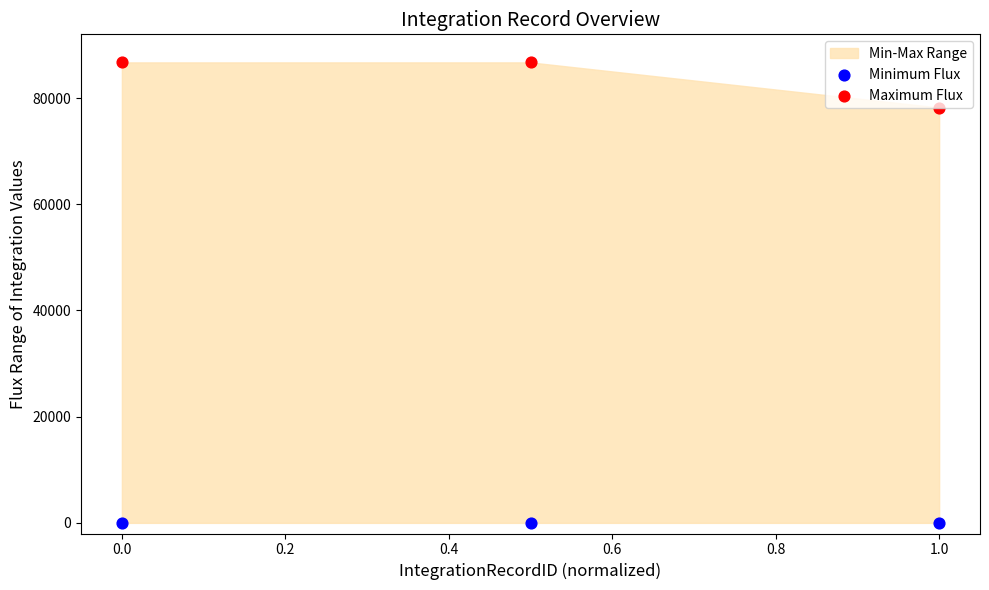

Which series contains the lowest Y value?

Minimum Flux